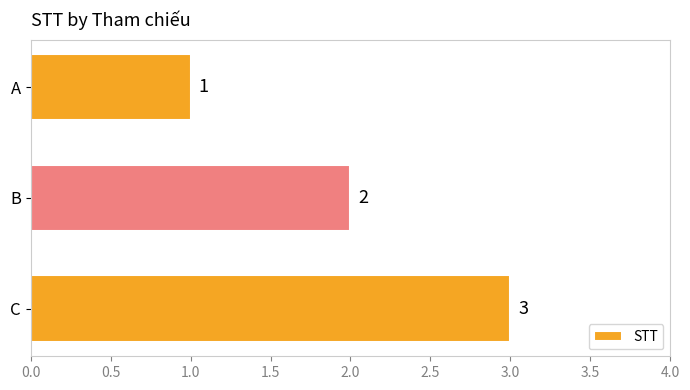

At which label is the value closest to 2?

B